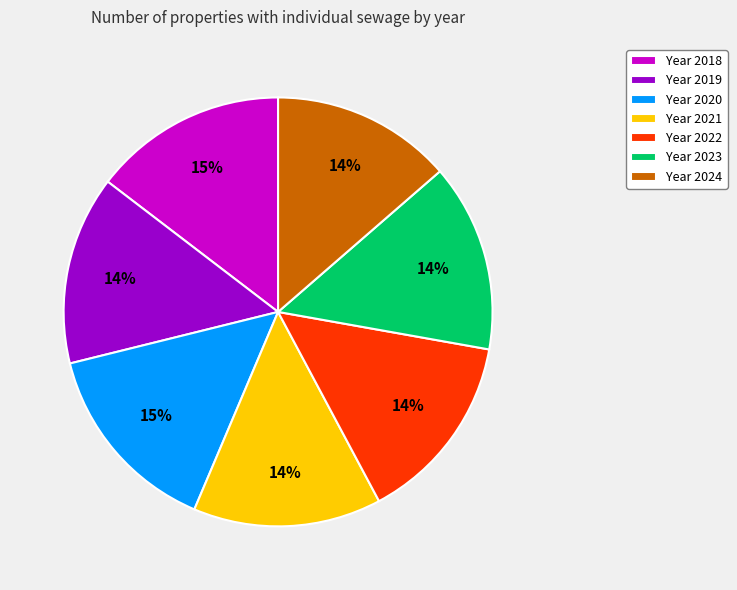

How many segments does this pie chart have?

7